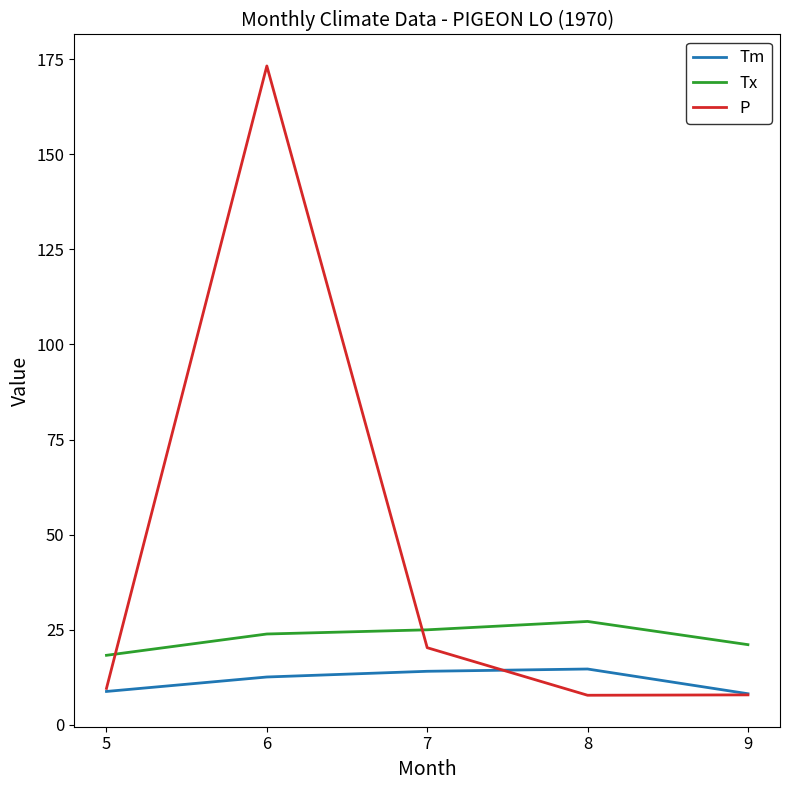

Which series has the largest range (max minus min)?

P